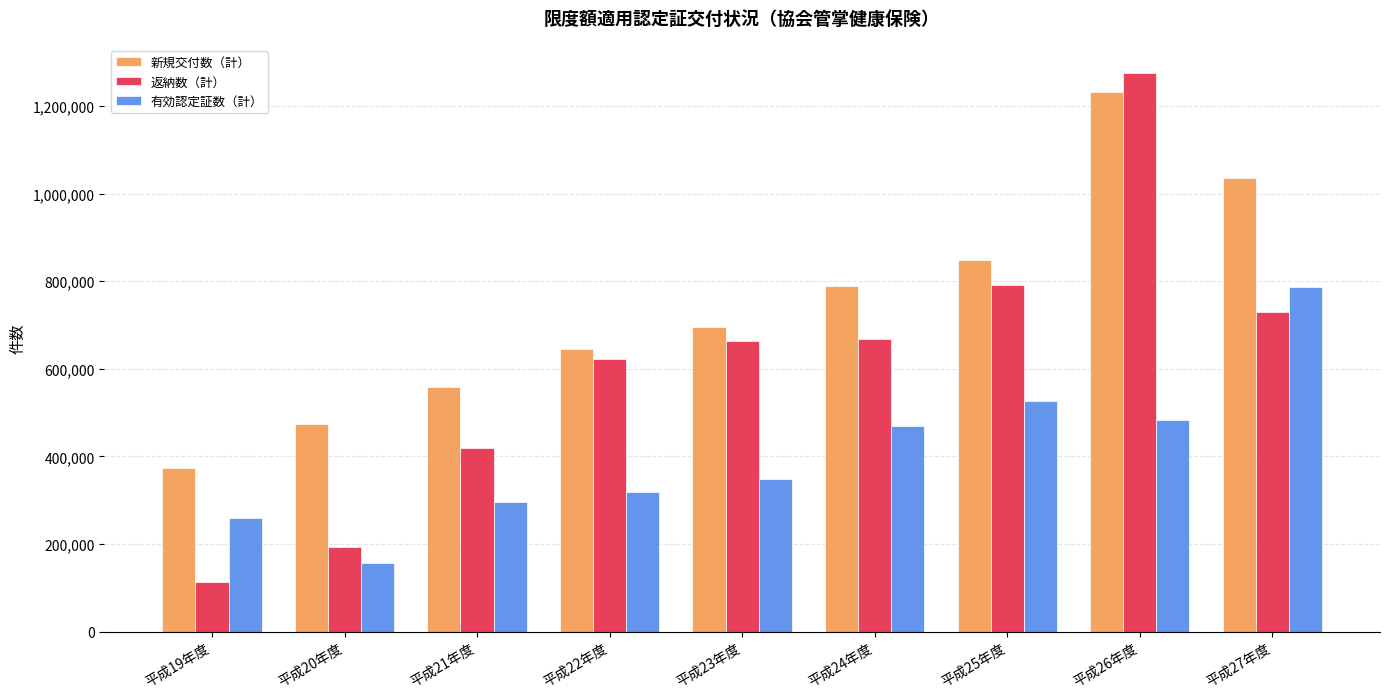

The 返納数（計） series shows 790560 at 平成25年度. True or false?

True